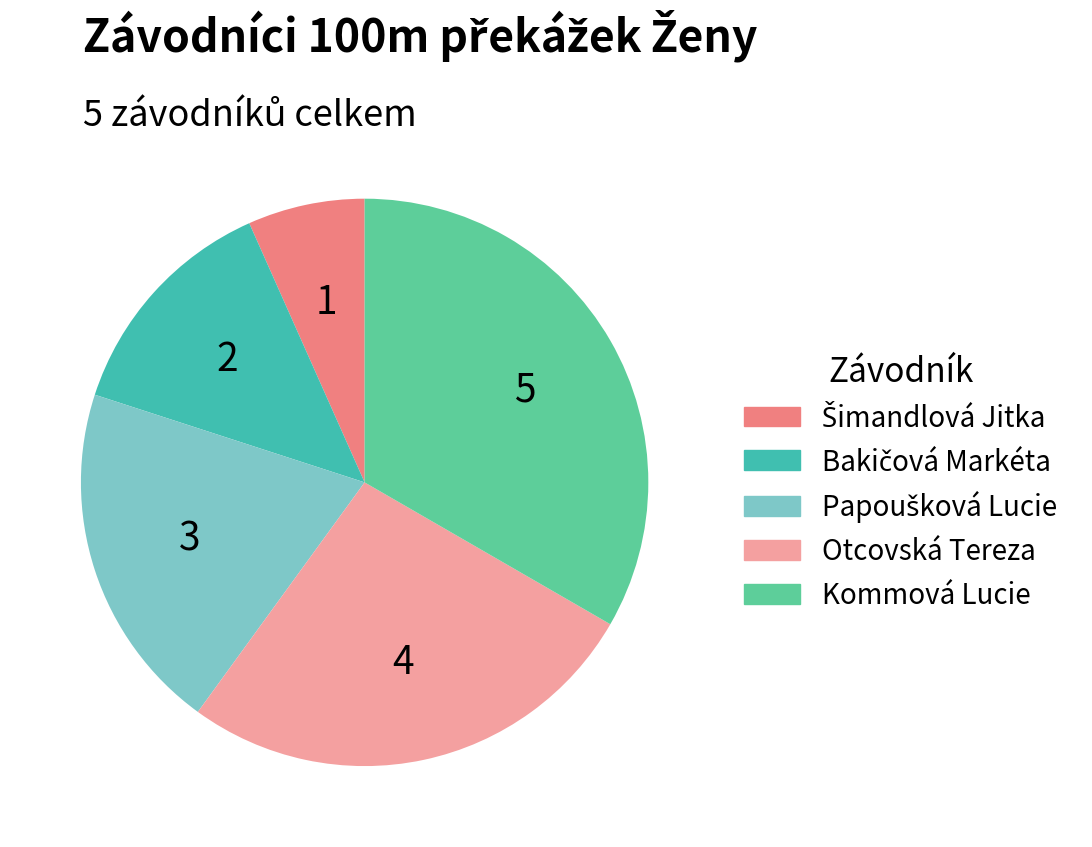

How many slices are in this pie chart?

5